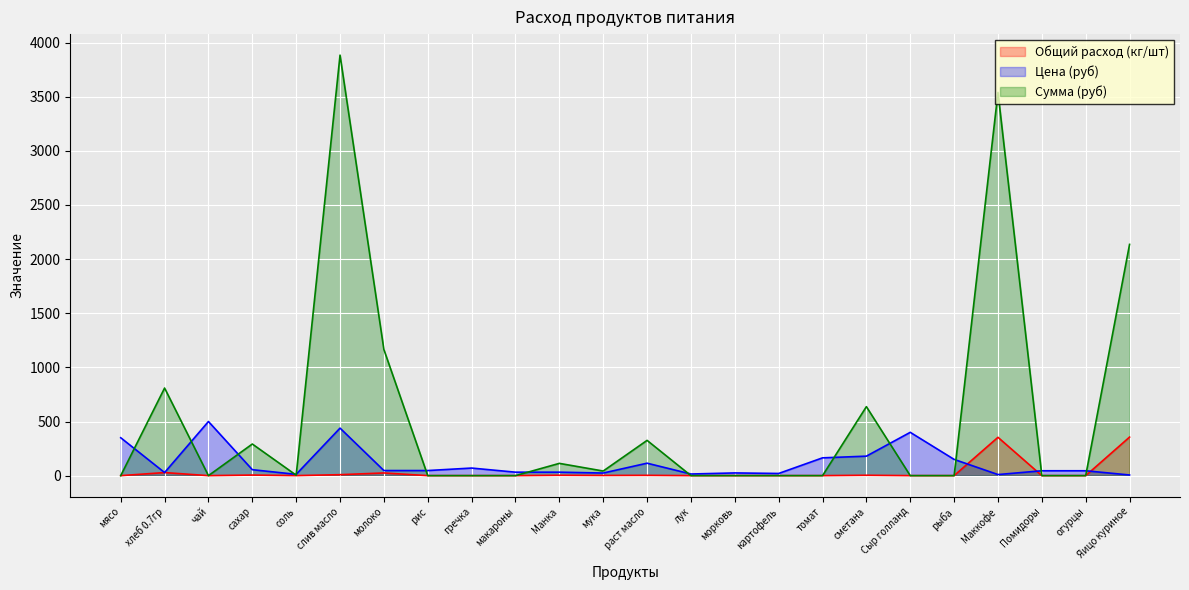

In Сумма (руб), how many points are lower than both neighbors (excluding endpoints)?

3